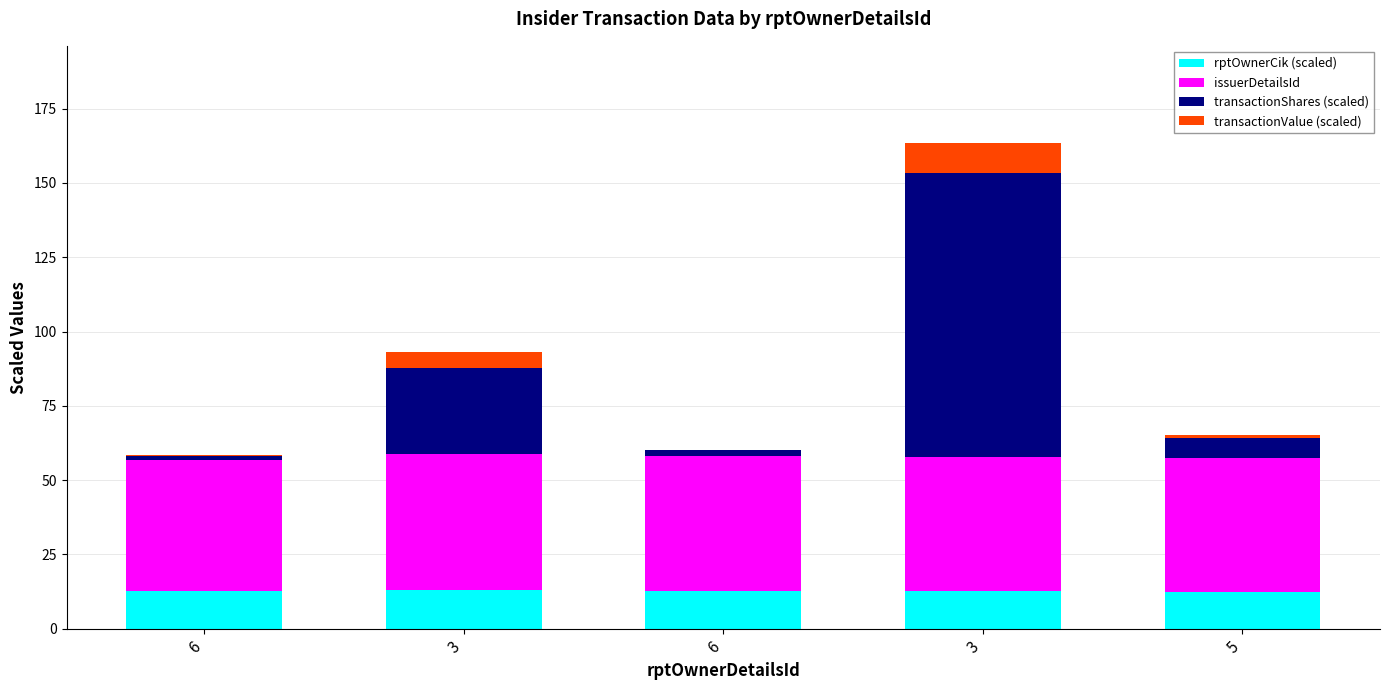

What is the difference between the second highest and minimum values in the transactionValue (scaled) series?

4.9